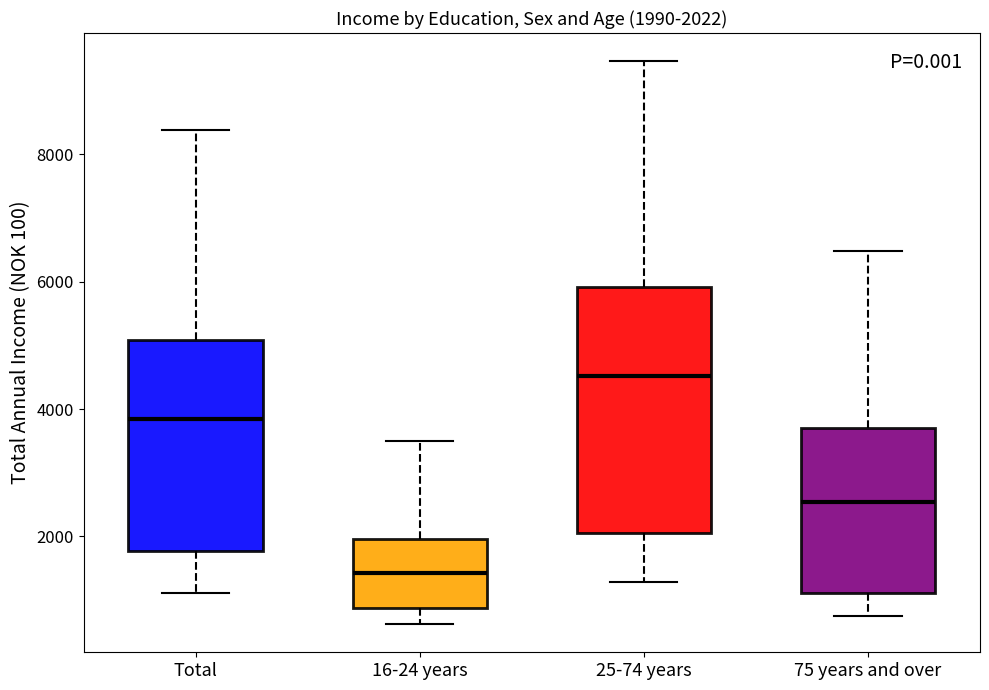

Comparing the boxes themselves (not the whiskers), which one is the tallest?

25-74 years